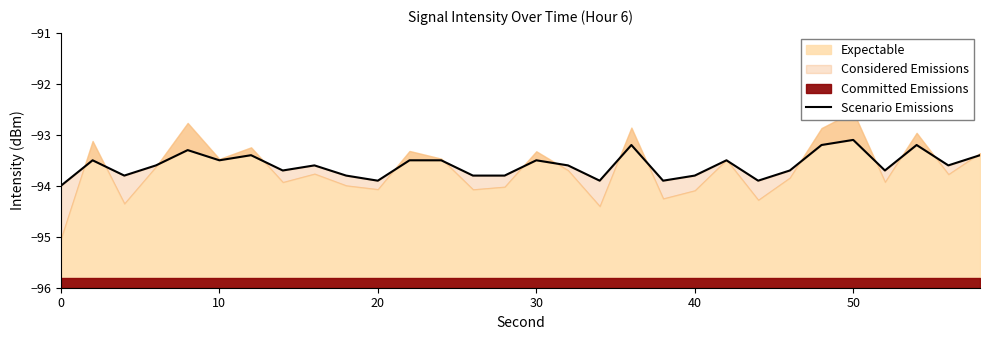

What is the average value?

-93.6